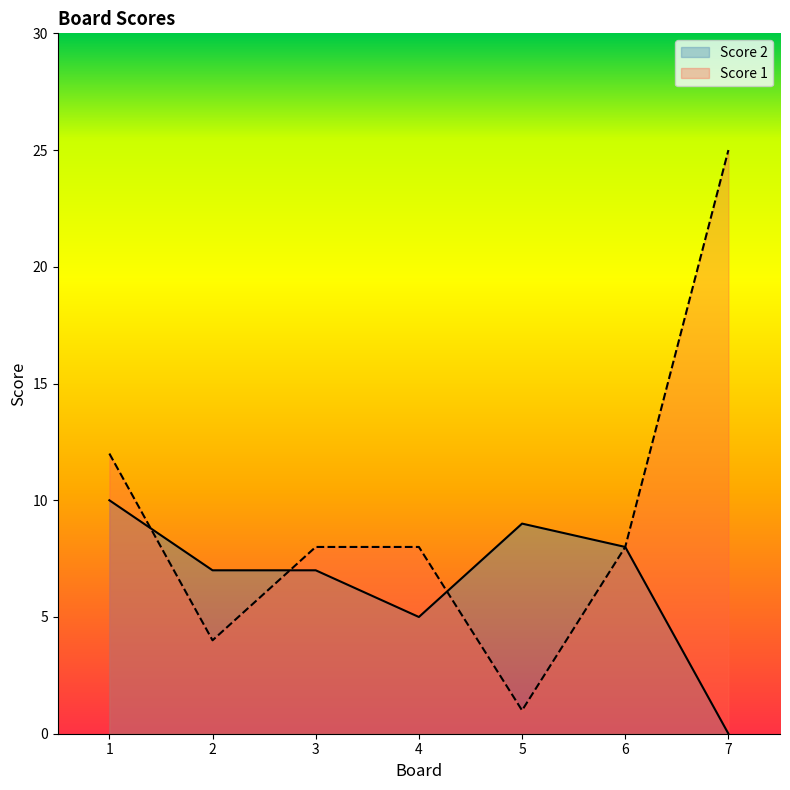

Reading left to right, what are all the values shown in this chart?

Score 2: 1=10	2=7	3=7	4=5	5=9	6=8	7=0
Score 1: 1=12	2=4	3=8	4=8	5=1	6=8	7=25